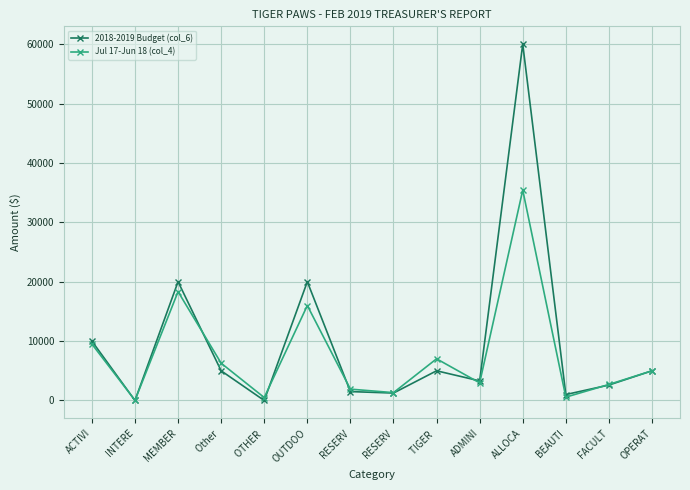

Where do Jul 17-Jun 18 (col_4) and 2018-2019 Budget (col_6) first cross each other?

ACTIVI and INTERE